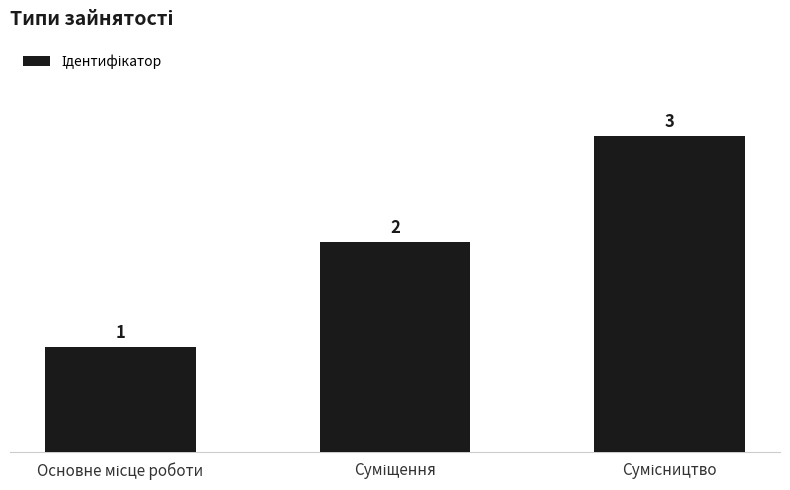

How many values are between 1 and 3?

3